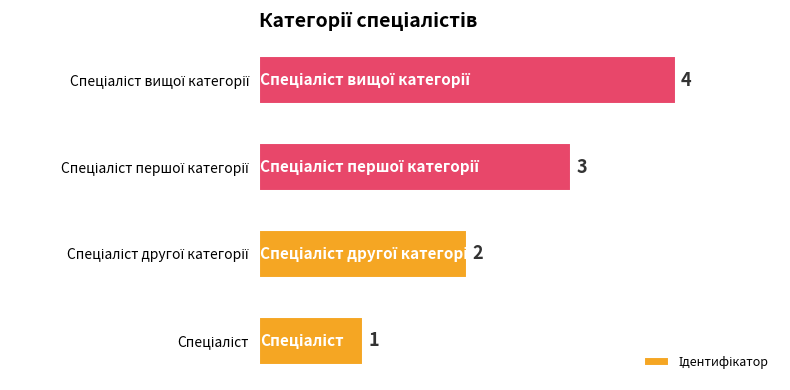

What is the sum of all values?

10